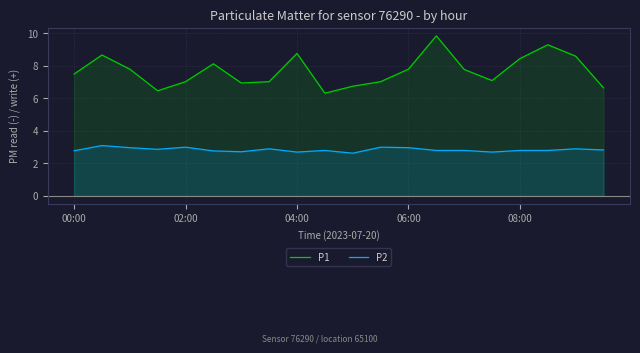

What is the lowest value of the P2 series?

2.6